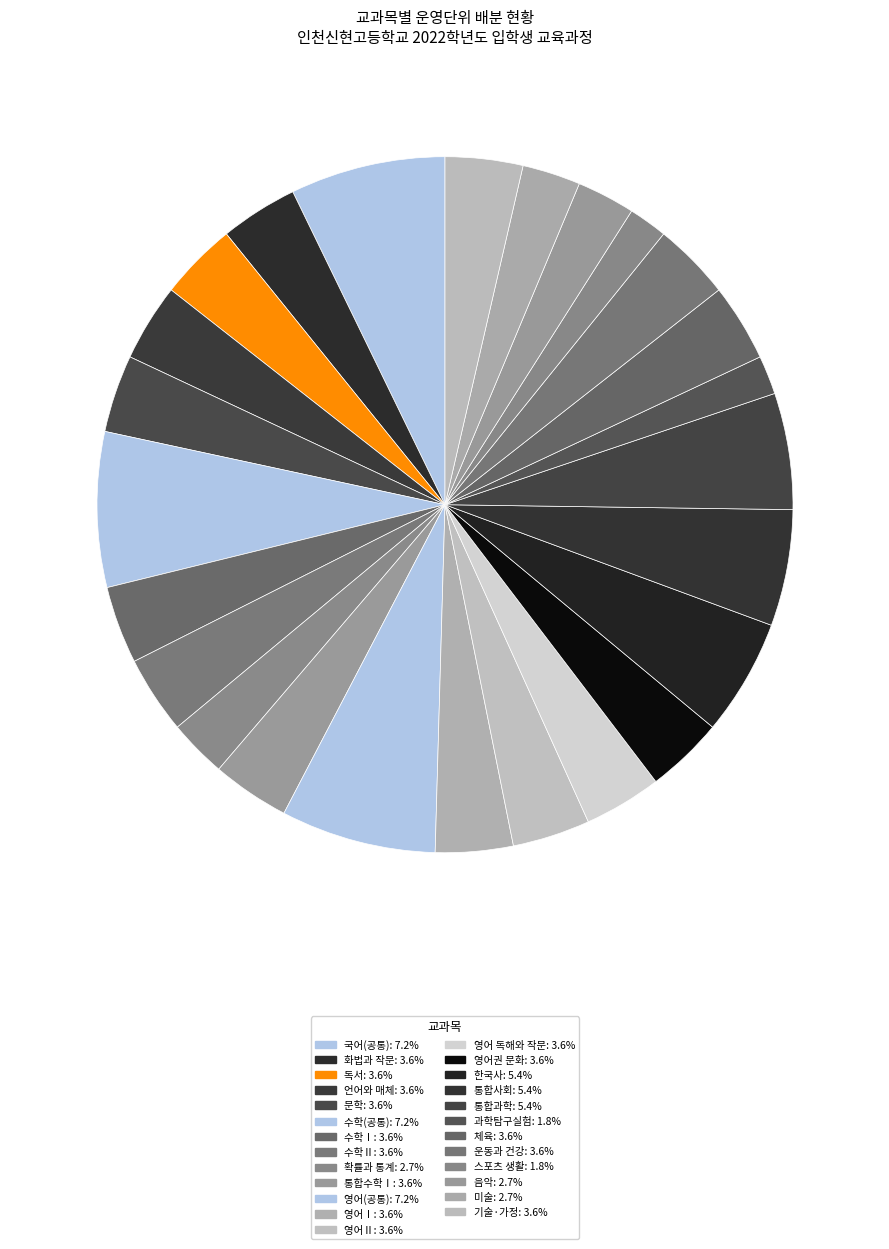

What percentage is the 화법과 작문 slice, to the nearest percent?

4%